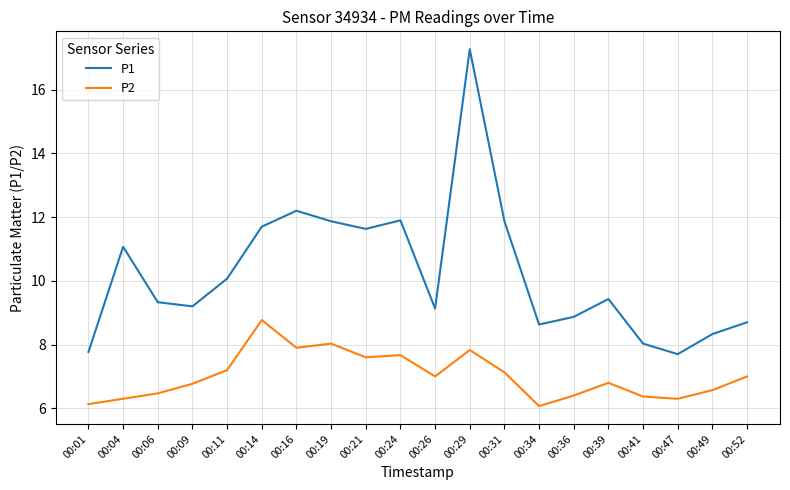

Reading right to left, what are all the values shown in this chart?

P1: 8.7	8.3	7.7	8.0	9.4	8.9	8.6	11.9	17.3	9.1	11.9	11.6	11.9	12.2	11.7	10.1	9.2	9.3	11.1	7.8
P2: 7.0	6.6	6.3	6.4	6.8	6.4	6.1	7.1	7.8	7.0	7.7	7.6	8.0	7.9	8.8	7.2	6.8	6.5	6.3	6.1